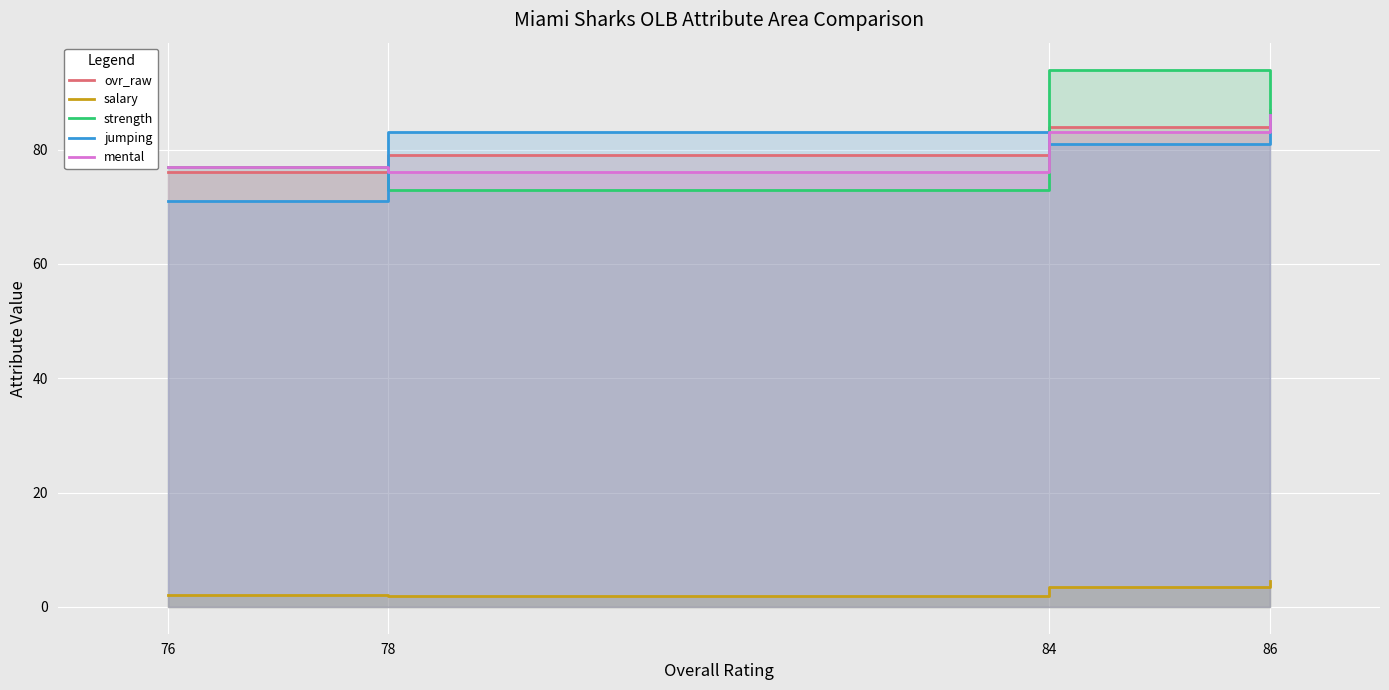

What is the sum of the mental values at 78 and 84?

159.0